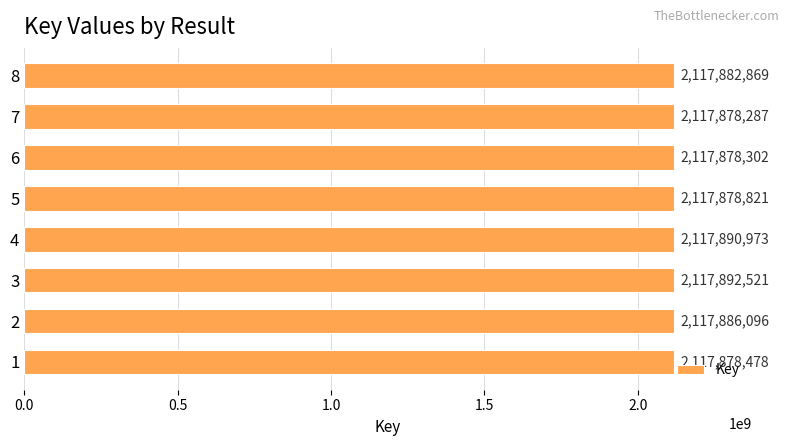

List the labels in order of value, largest first.

3, 4, 2, 8, 5, 1, 6, 7